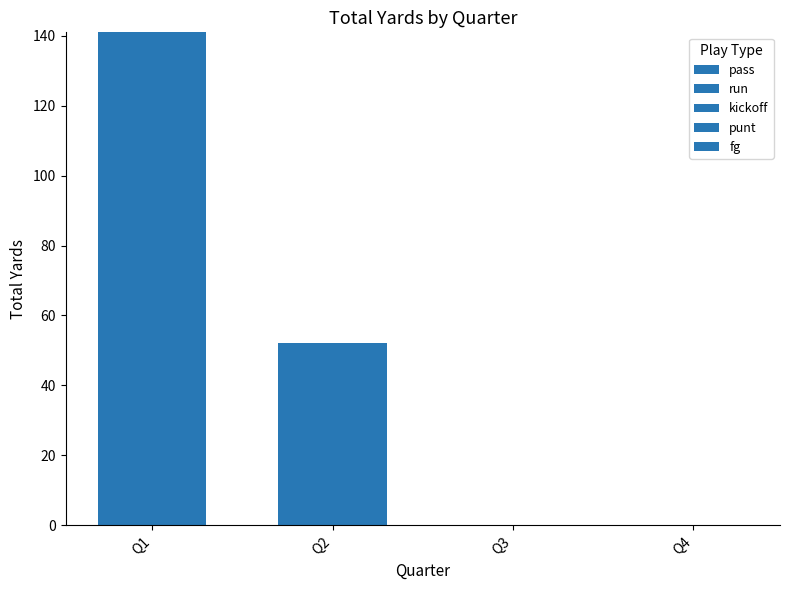

Count the number of data series in this chart.

2